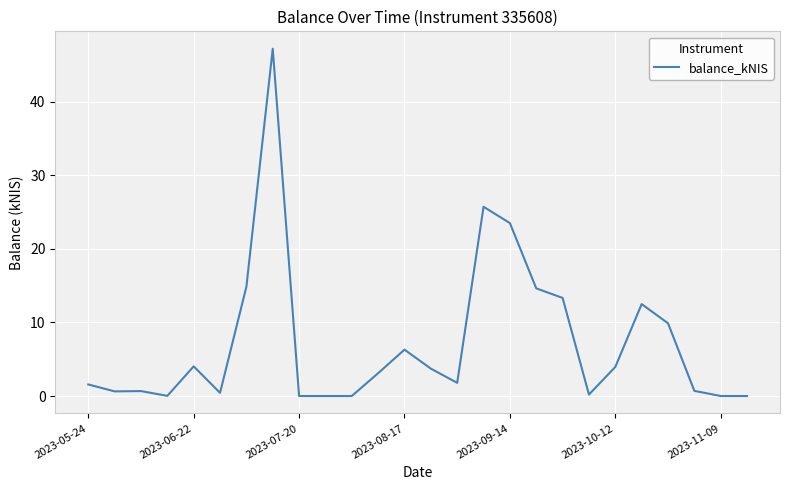

What is the maximum value shown in the chart?

47.2